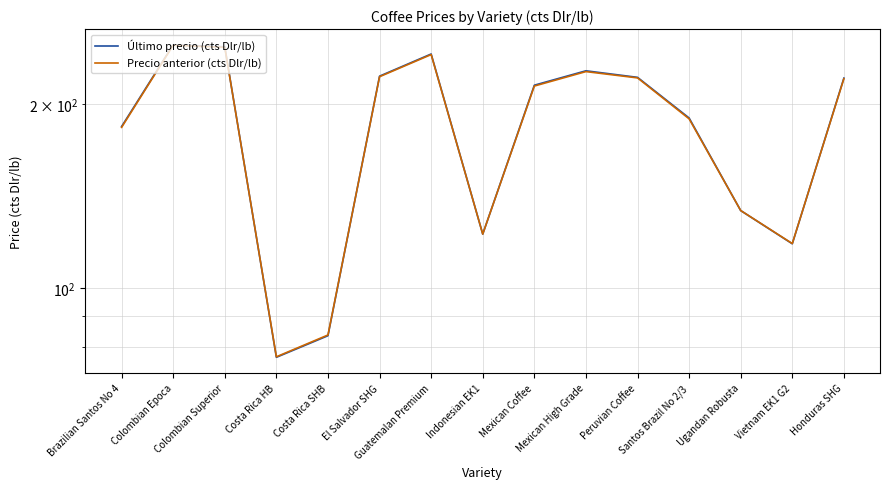

What is the difference between the second highest and second lowest values in the Precio anterior (cts Dlr/lb) series?

164.2